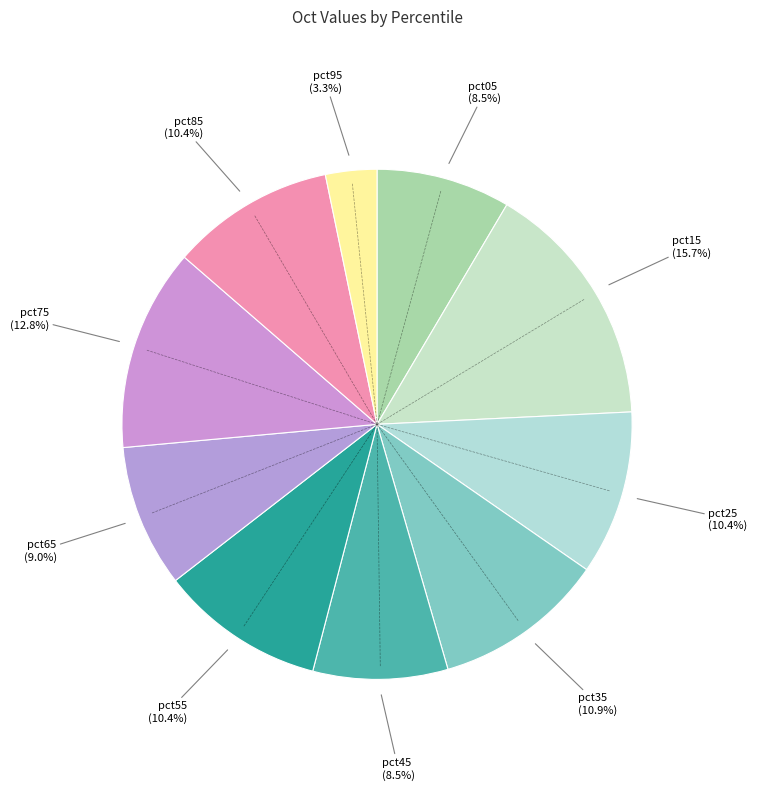

Which category has the biggest portion of the pie?

pct15